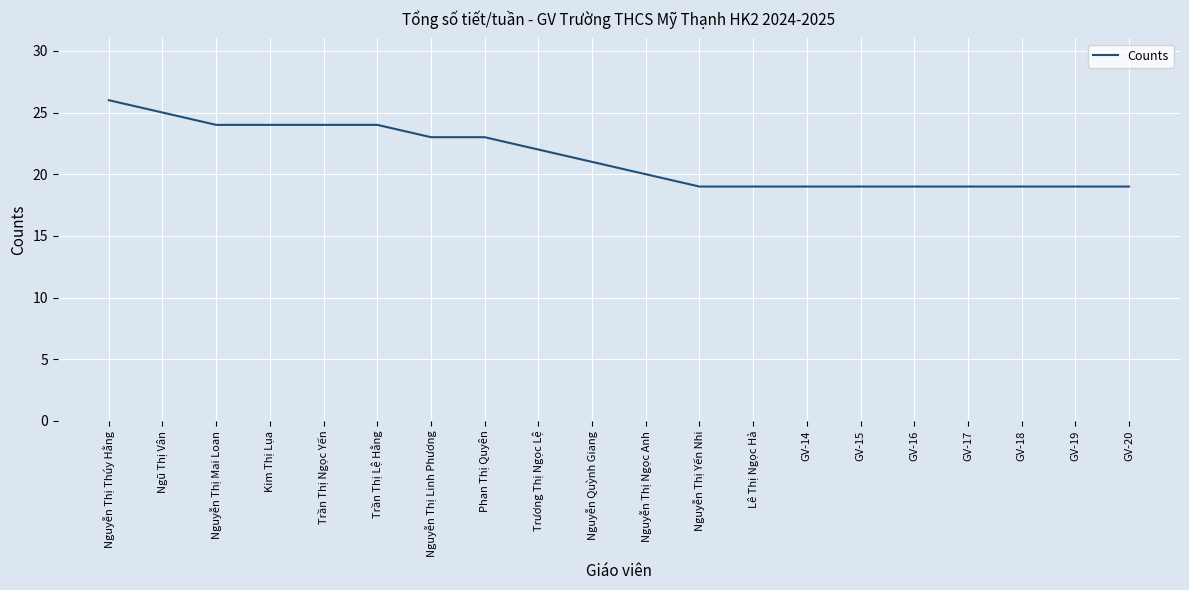

The value at Trần Thị Lệ Hằng is 15. True or false?

False